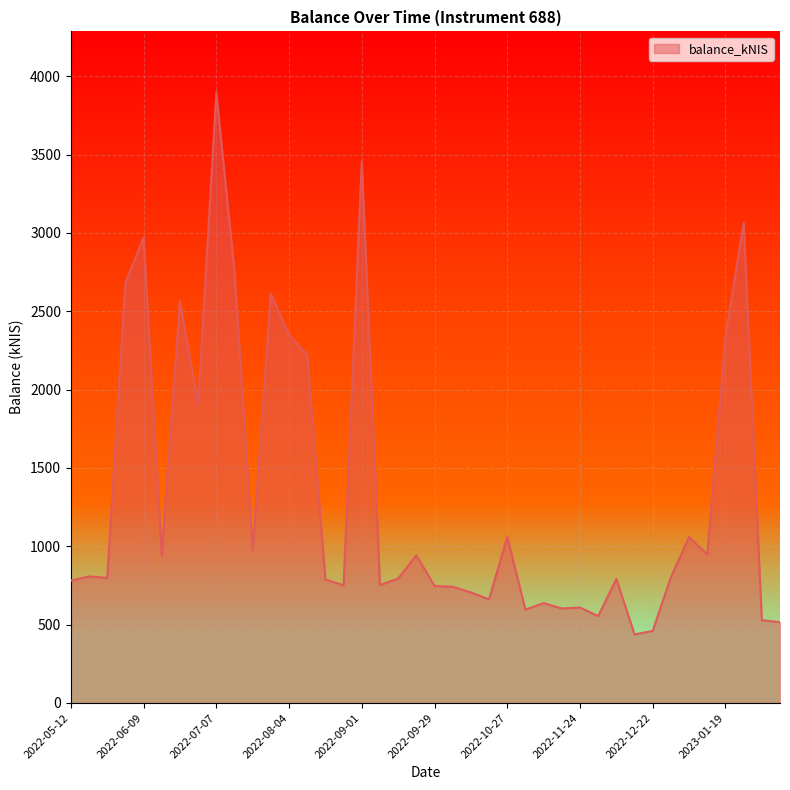

How many lines are shown in the chart?

1